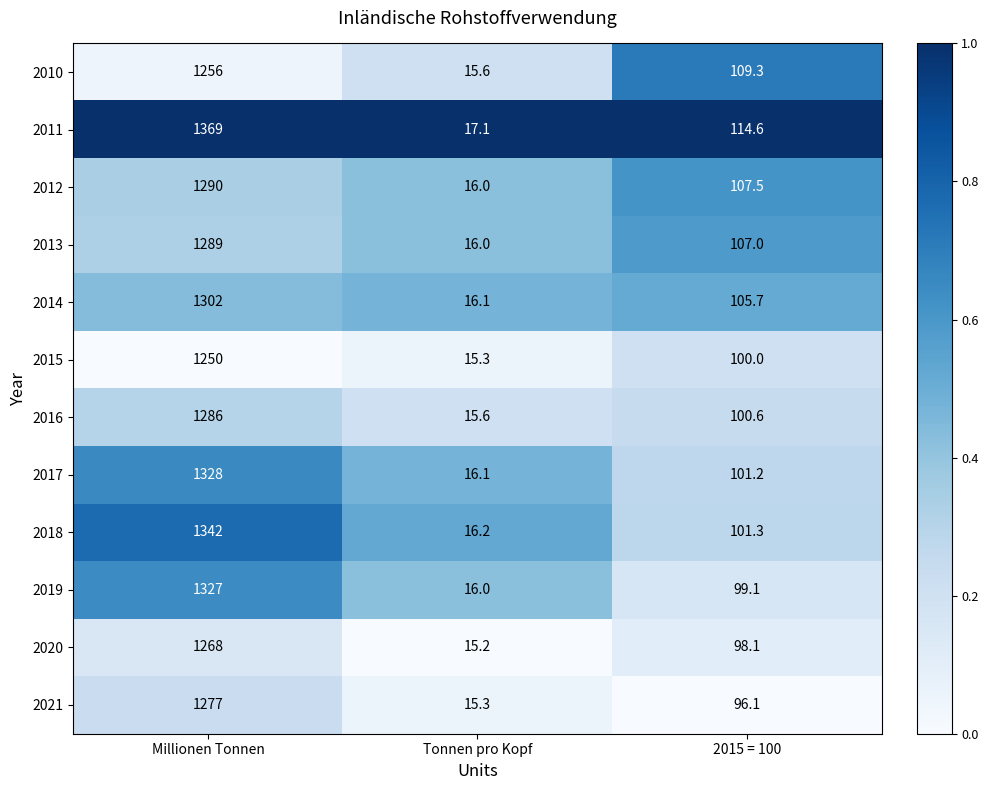

Which series has the largest total across all categories?

2011